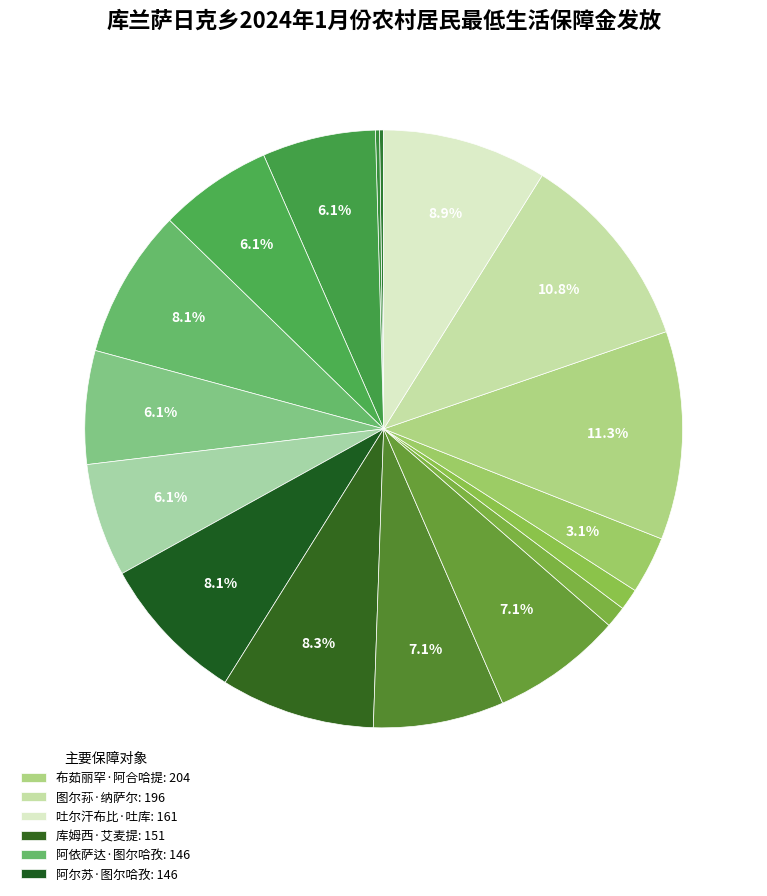

Which slice is the smallest?

开麦力·巴提尔汗